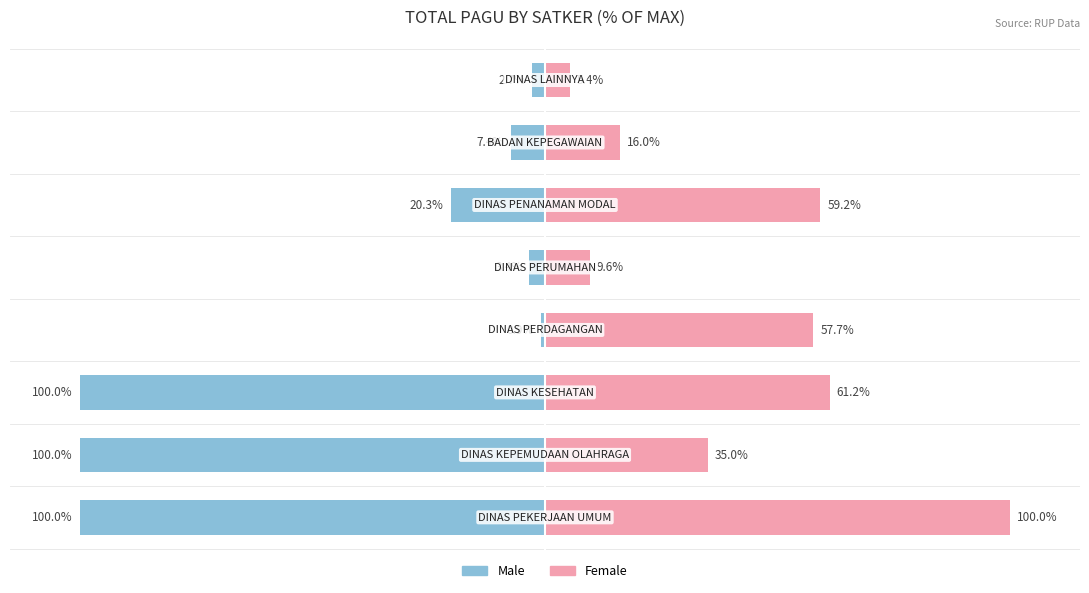

What are all the series names shown in the legend?

Male, Female